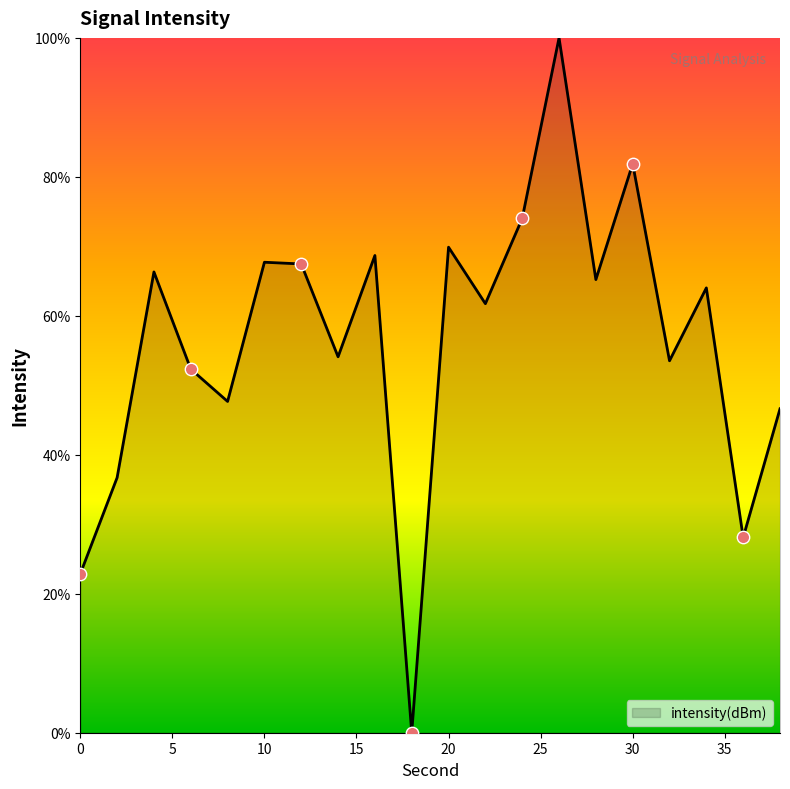

What is the maximum value shown in the chart?

100.0